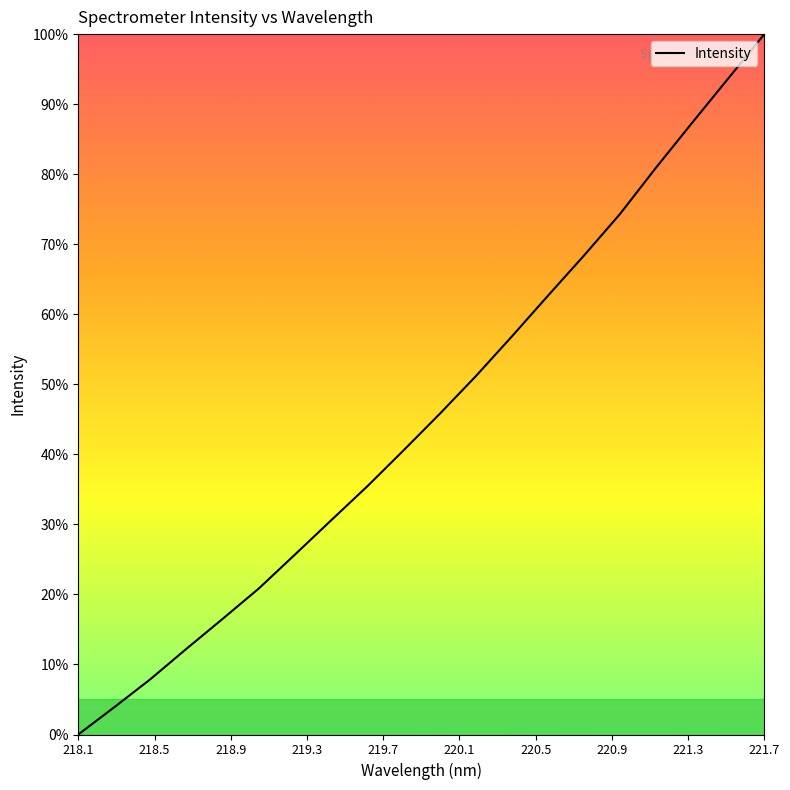

What is the difference between the maximum and minimum values?

100.0